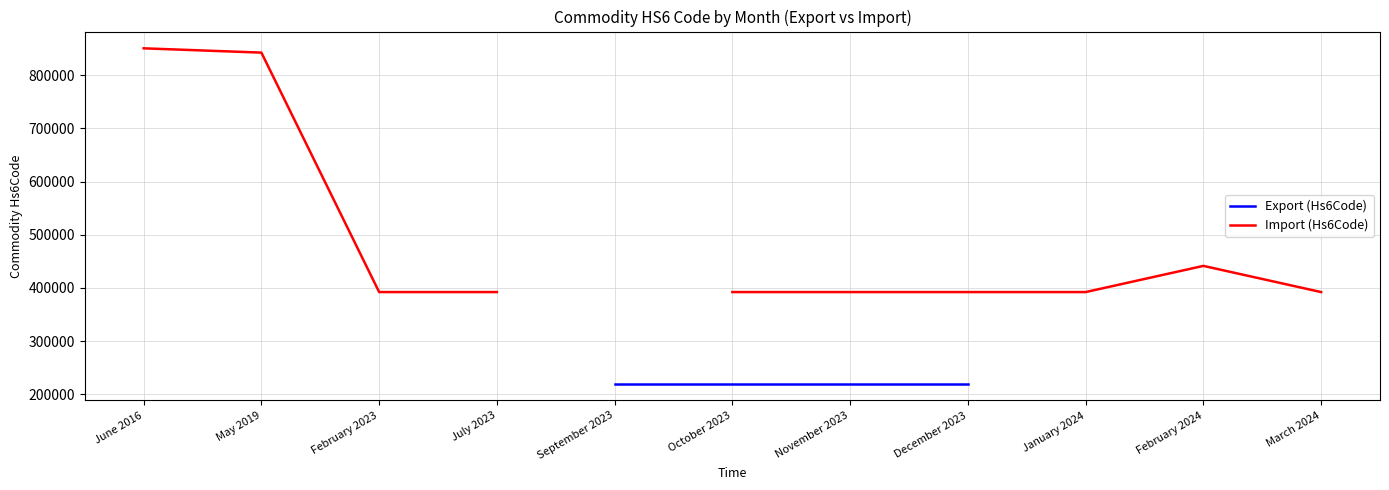

Rank the series by their maximum value, from lowest to highest.

Export (Hs6Code), Import (Hs6Code)